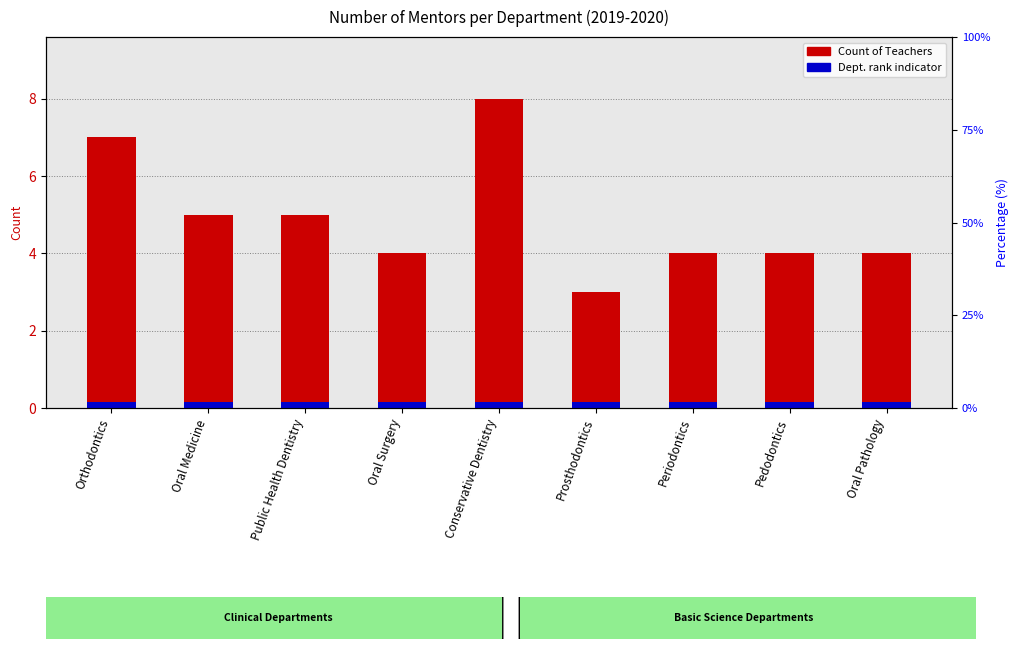

What is the sum of the values at Conservative Dentistry and Oral Medicine?

13